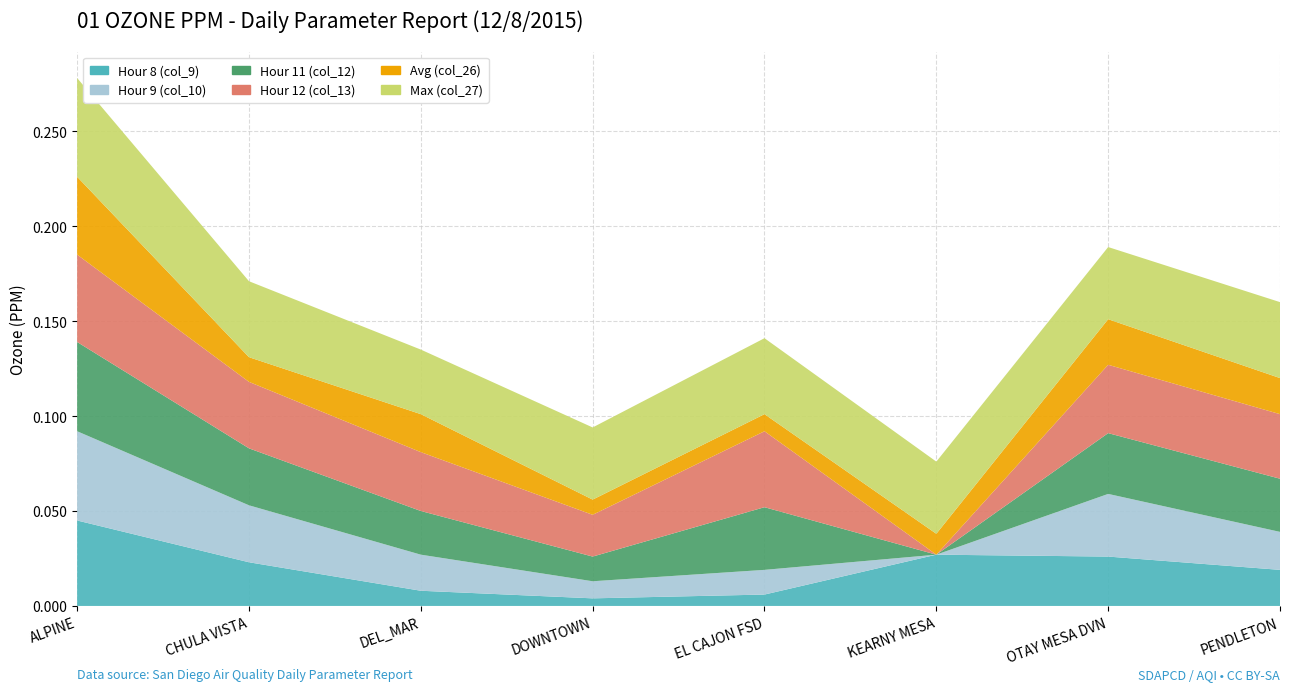

Reading left to right, list all the values displayed in this chart.

Hour 8 (col_9): 0.0	0.0	0.0	0.0	0.0	0.0	0.0	0.0
Hour 9 (col_10): 0.0	0.0	0.0	0.0	0.0	0.0	0.0	0.0
Hour 11 (col_12): 0.0	0.0	0.0	0.0	0.0	0.0	0.0	0.0
Hour 12 (col_13): 0.0	0.0	0.0	0.0	0.0	0.0	0.0	0.0
Avg (col_26): 0.0	0.0	0.0	0.0	0.0	0.0	0.0	0.0
Max (col_27): 0.1	0.0	0.0	0.0	0.0	0.0	0.0	0.0